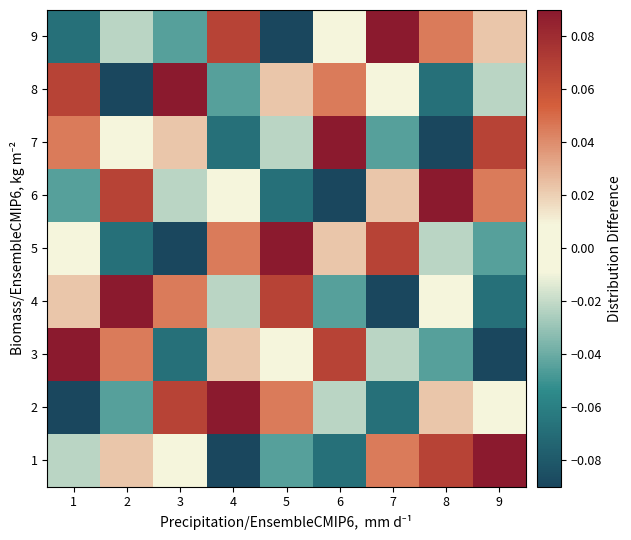

Reading right to left, list all the values displayed in this chart.

1: 9=0.1	8=0.1	7=0.0	6=-0.1	5=-0.0	4=-0.1	3=0.0	2=0.0	1=-0.0
2: 9=0.0	8=0.0	7=-0.1	6=-0.0	5=0.0	4=0.1	3=0.1	2=-0.0	1=-0.1
3: 9=-0.1	8=-0.0	7=-0.0	6=0.1	5=0.0	4=0.0	3=-0.1	2=0.0	1=0.1
4: 9=-0.1	8=0.0	7=-0.1	6=-0.0	5=0.1	4=-0.0	3=0.0	2=0.1	1=0.0
5: 9=-0.0	8=-0.0	7=0.1	6=0.0	5=0.1	4=0.0	3=-0.1	2=-0.1	1=0.0
6: 9=0.0	8=0.1	7=0.0	6=-0.1	5=-0.1	4=0.0	3=-0.0	2=0.1	1=-0.0
7: 9=0.1	8=-0.1	7=-0.0	6=0.1	5=-0.0	4=-0.1	3=0.0	2=0.0	1=0.0
8: 9=-0.0	8=-0.1	7=0.0	6=0.0	5=0.0	4=-0.0	3=0.1	2=-0.1	1=0.1
9: 9=0.0	8=0.0	7=0.1	6=0.0	5=-0.1	4=0.1	3=-0.0	2=-0.0	1=-0.1